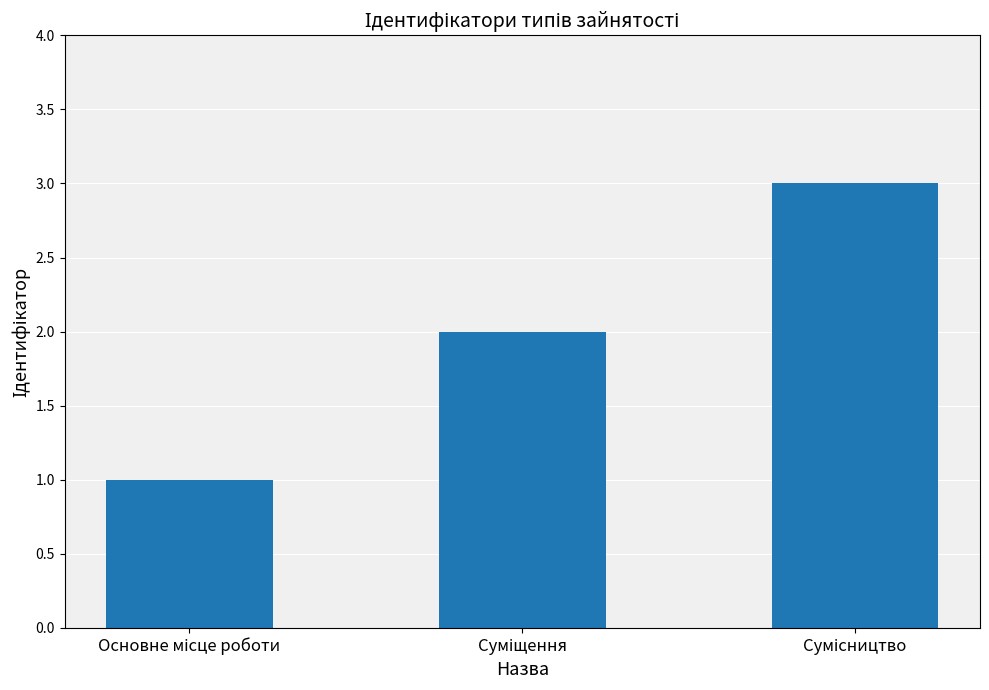

What is the maximum value shown in the chart?

3